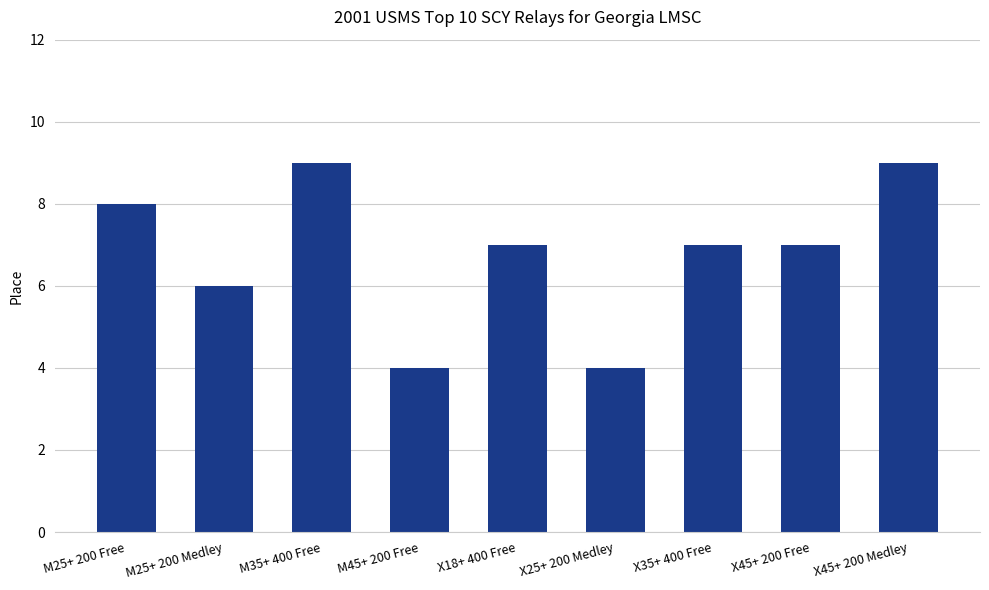

Reading left to right, what are all the values shown in this chart?

M25+ 200 Free=8	M25+ 200 Medley=6	M35+ 400 Free=9	M45+ 200 Free=4	X18+ 400 Free=7	X25+ 200 Medley=4	X35+ 400 Free=7	X45+ 200 Free=7	X45+ 200 Medley=9